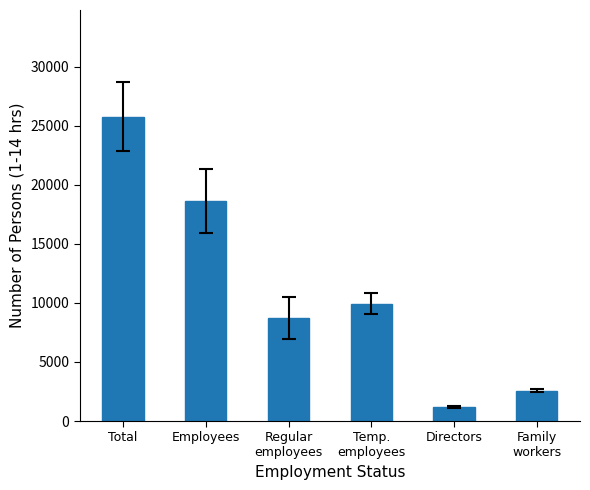

Reading left to right, extract all data points from this chart.

Total=25778	Employees=18663	Regular
employees=8722	Temp.
employees=9941	Directors=1202	Family
workers=2583